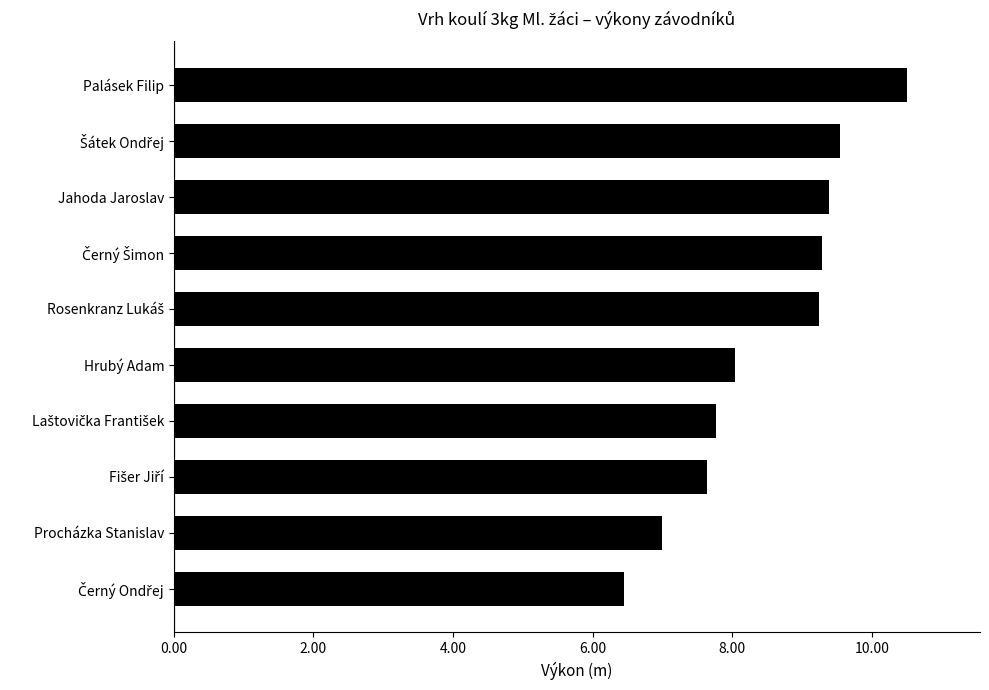

Read the value at Procházka Stanislav.

7.0